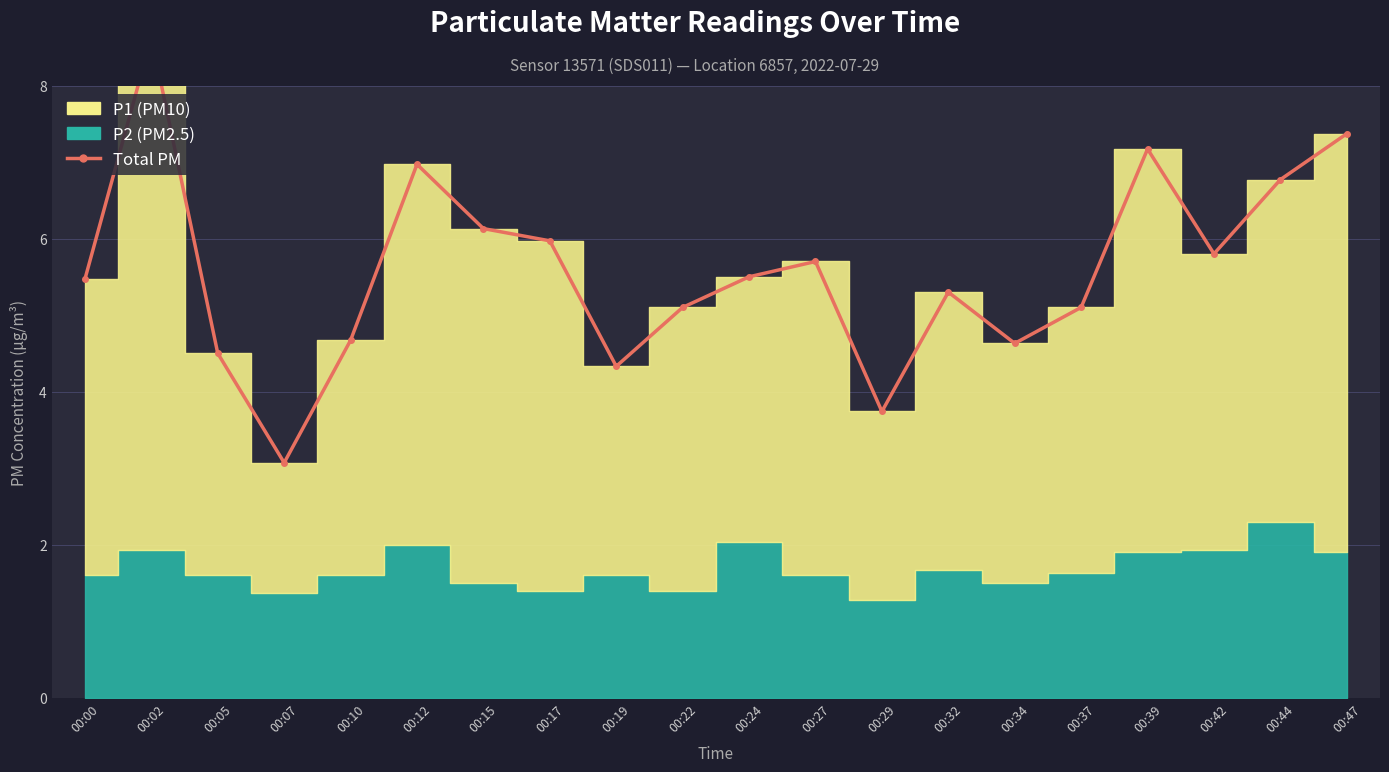

Count the number of categories in the chart.

20